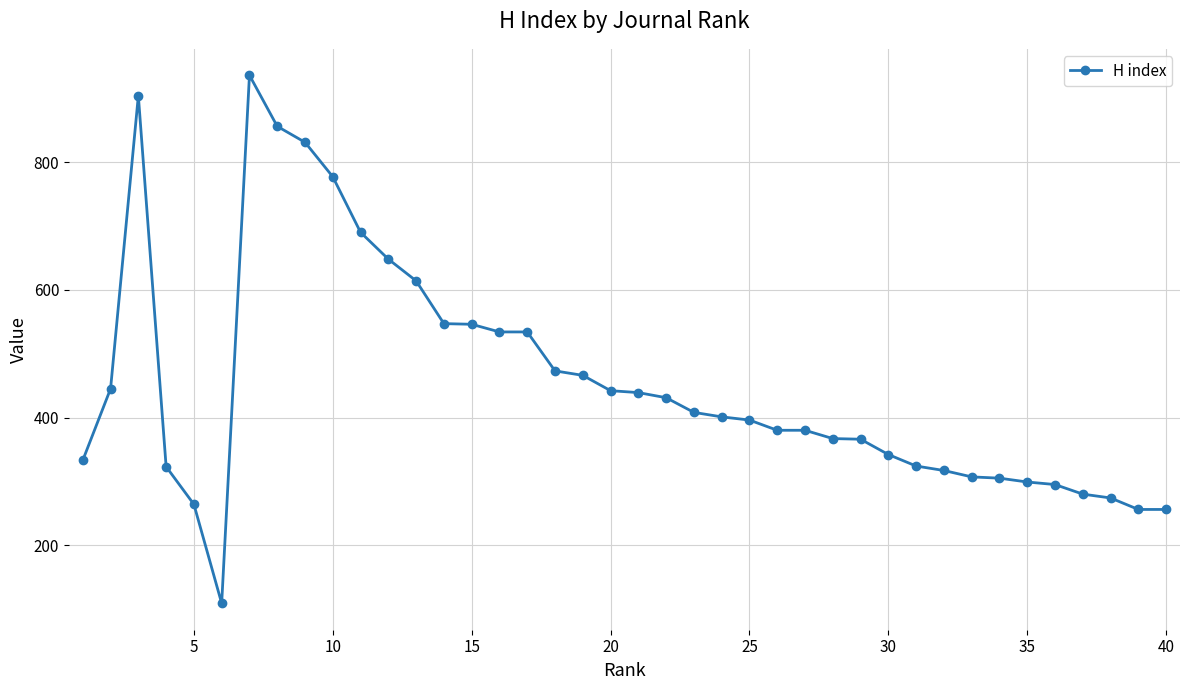

Is this an area chart (filled region under the line)?

No